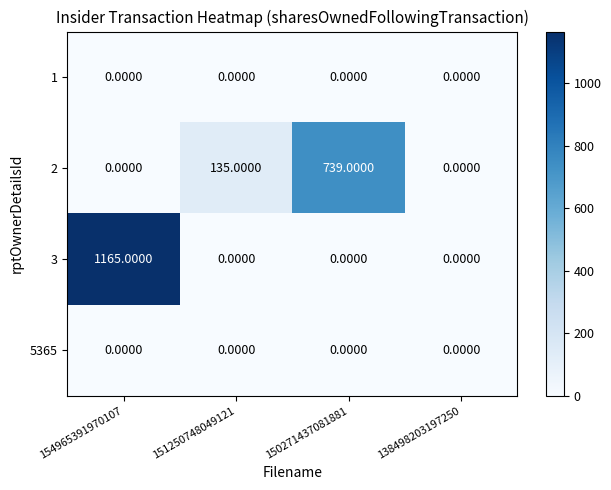

At which category is the sum across all series the highest?

154965391970107